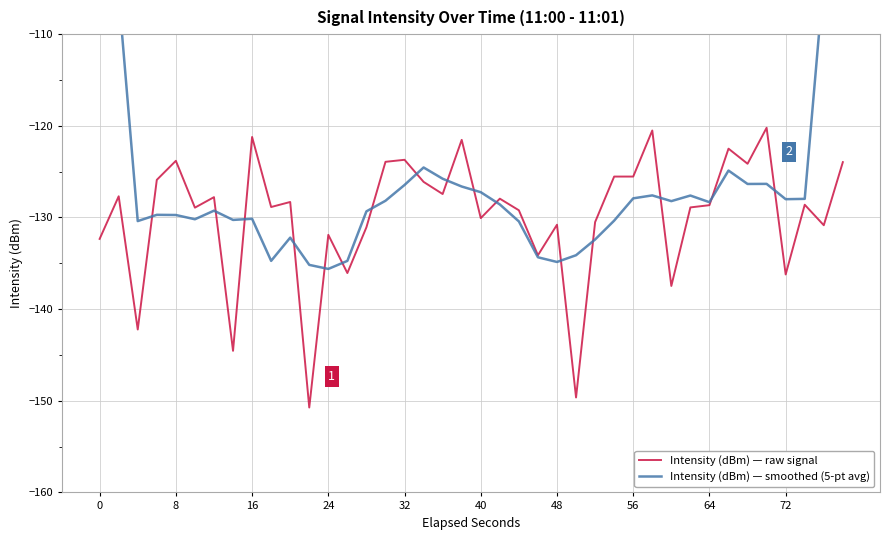

Is it true that Intensity (dBm) — raw signal equals -132.3 at 0?

True